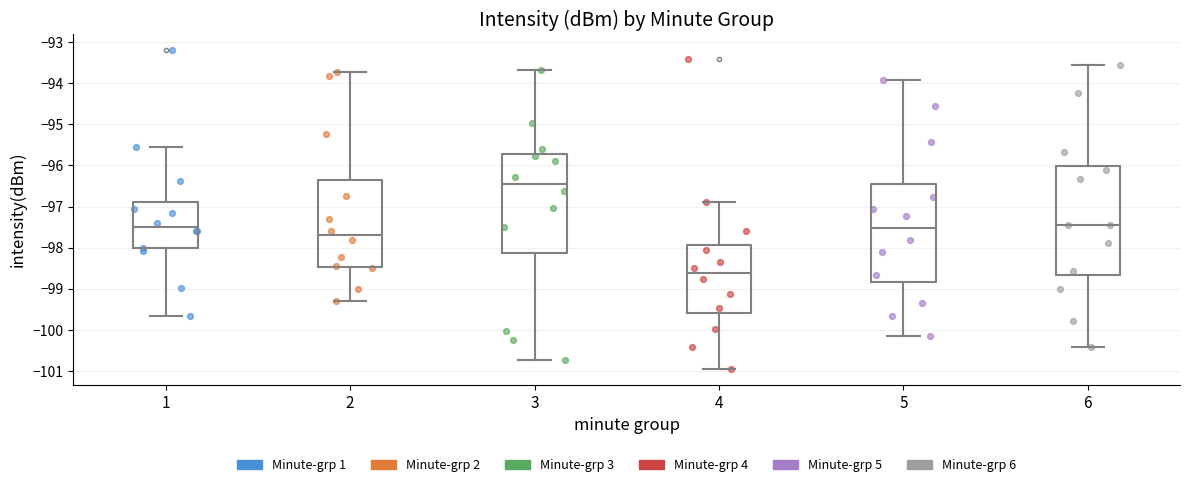

Where is the upper edge of the box at x = 2 on the y-axis? The values are not printed on the chart, so give them approximately, as read against the axis.

-96.4